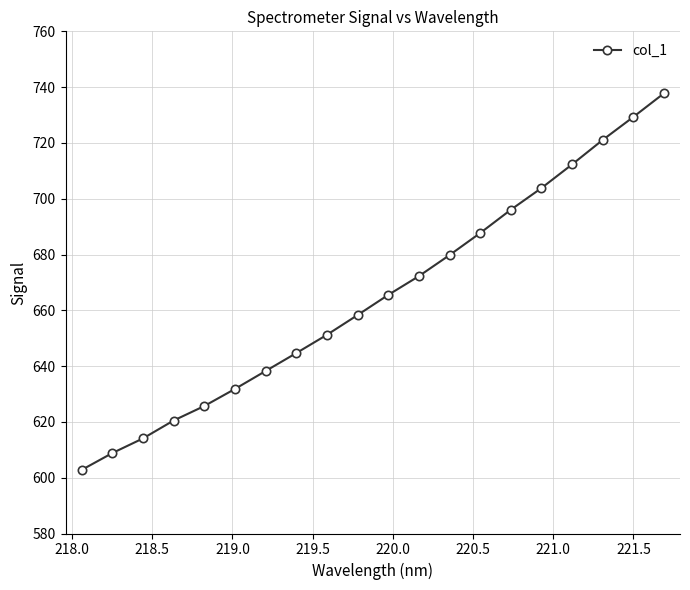

Reading left to right, transcribe all the data shown in this chart.

602.8	608.8	614.1	620.5	625.7	631.8	638.2	644.7	651.2	658.3	665.5	672.2	679.8	687.7	696.0	703.8	712.3	721.1	729.3	737.8